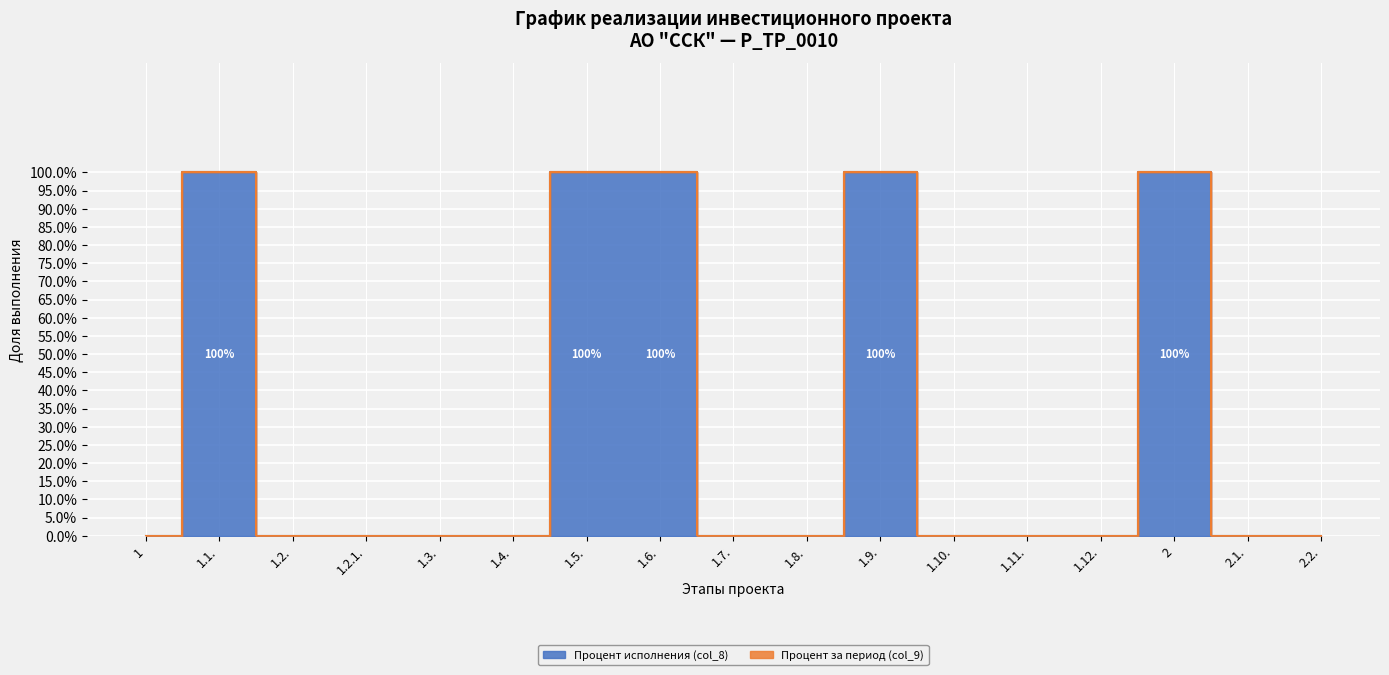

Where is the data nearest to the value 0?

1